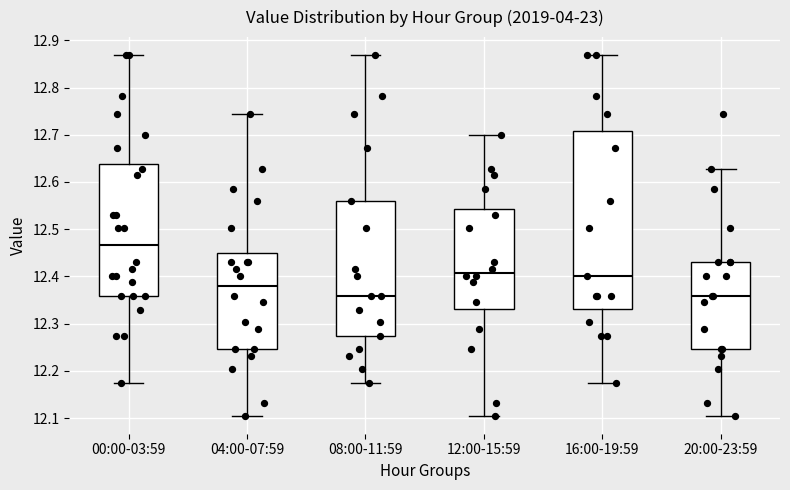

Which box is the tallest, from its lower edge to its upper edge?

16:00-19:59